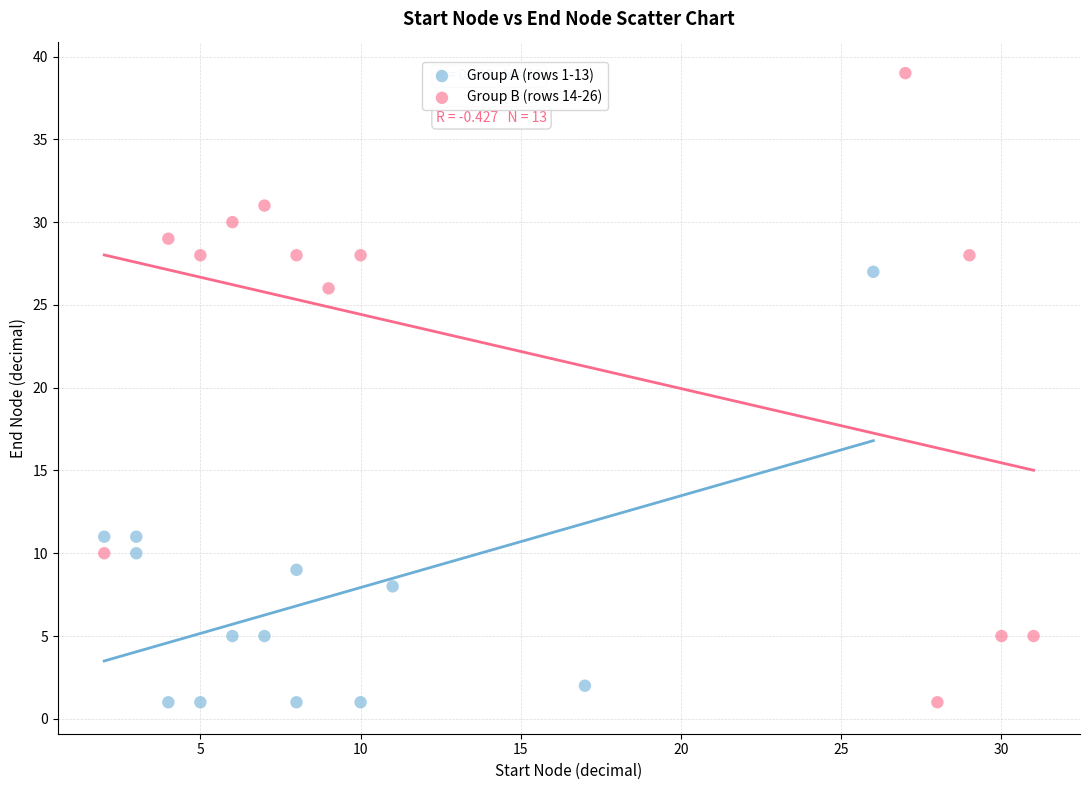

Which series has the widest spread of Y values?

Group B (rows 14-26)